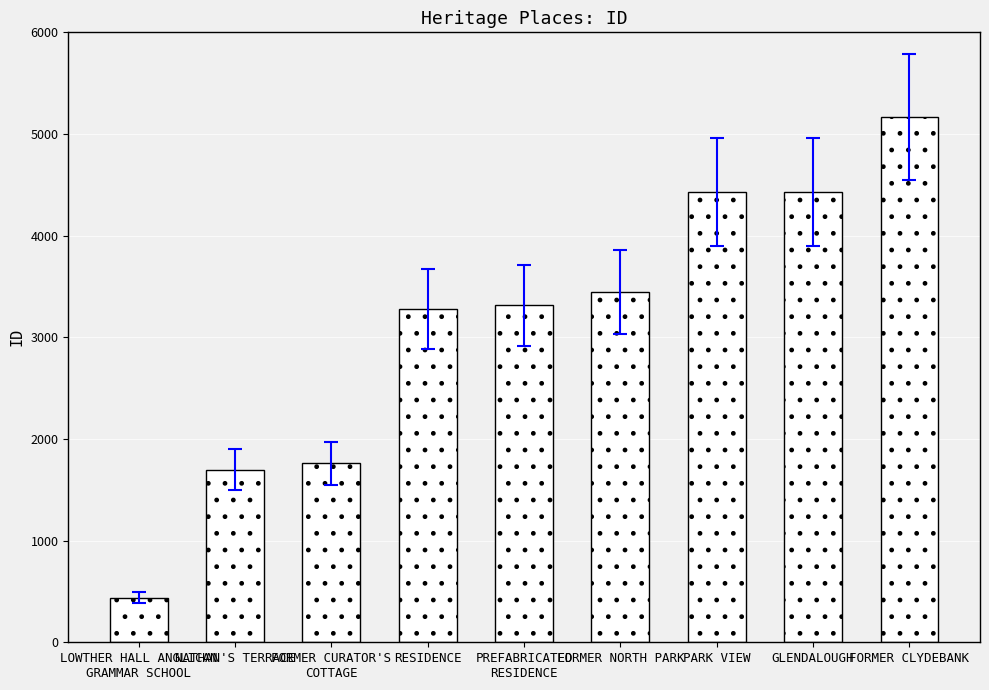

Is it true that the value at FORMER NORTH PARK is 5559?

False